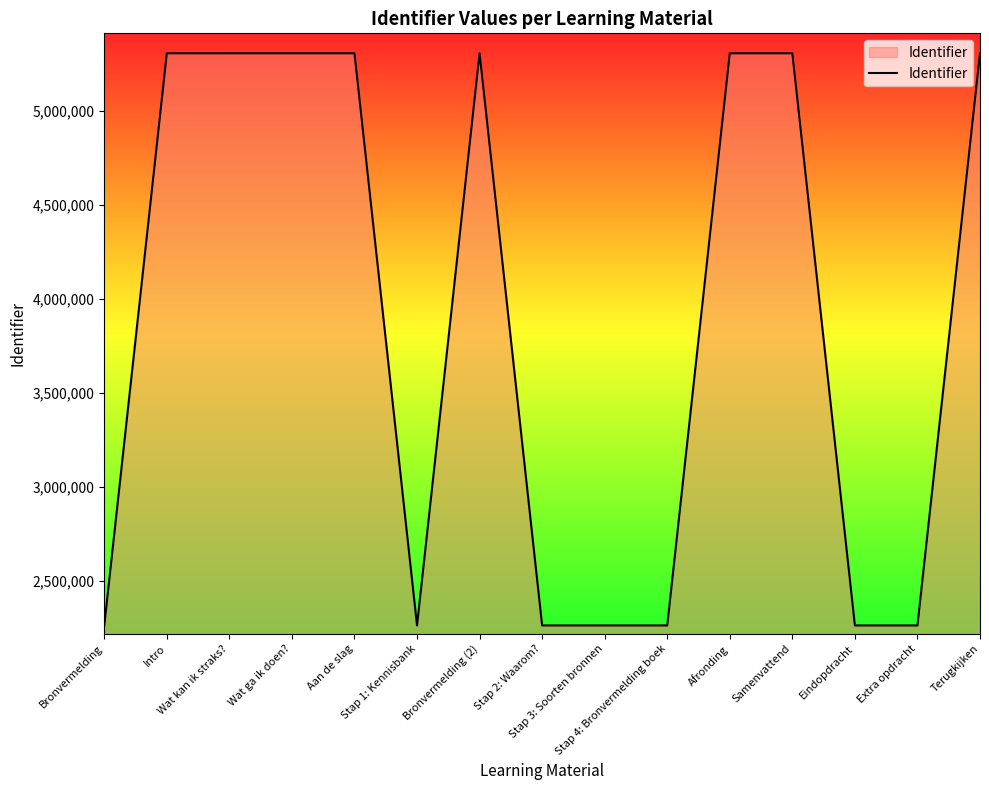

What is the minimum value shown in the chart?

2262724